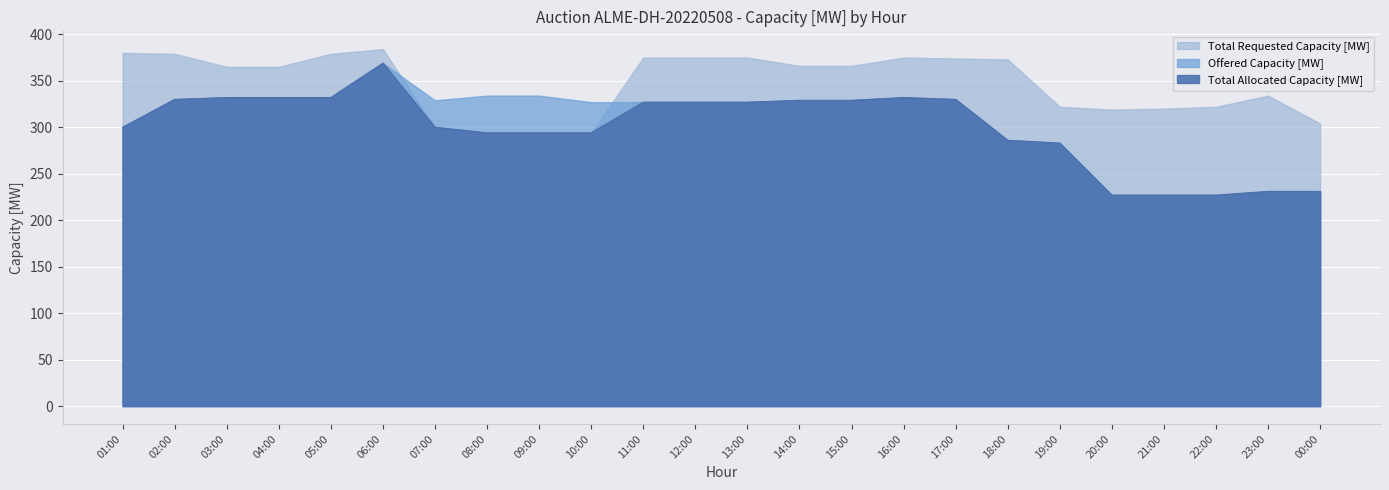

At which label does Total Requested Capacity [MW] first exceed 366?

01:00